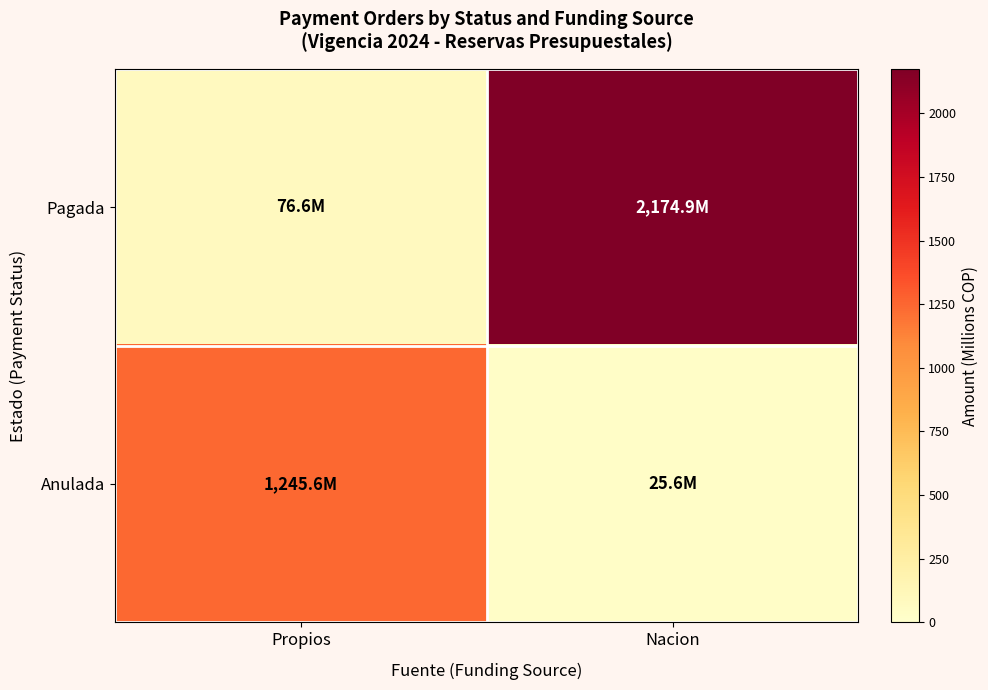

How many distinct data groups are displayed?

2